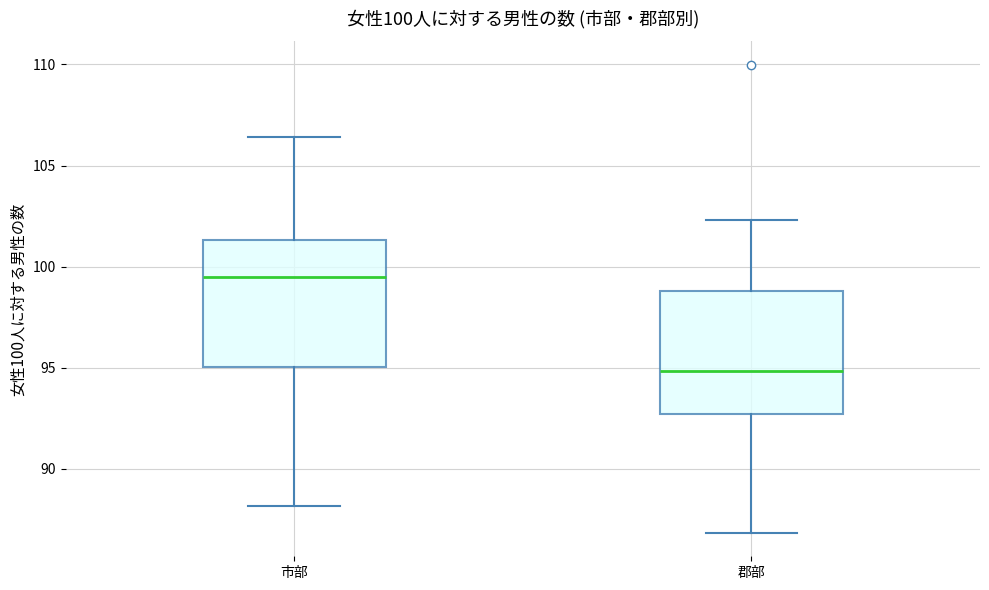

Which box has the highest median line?

市部